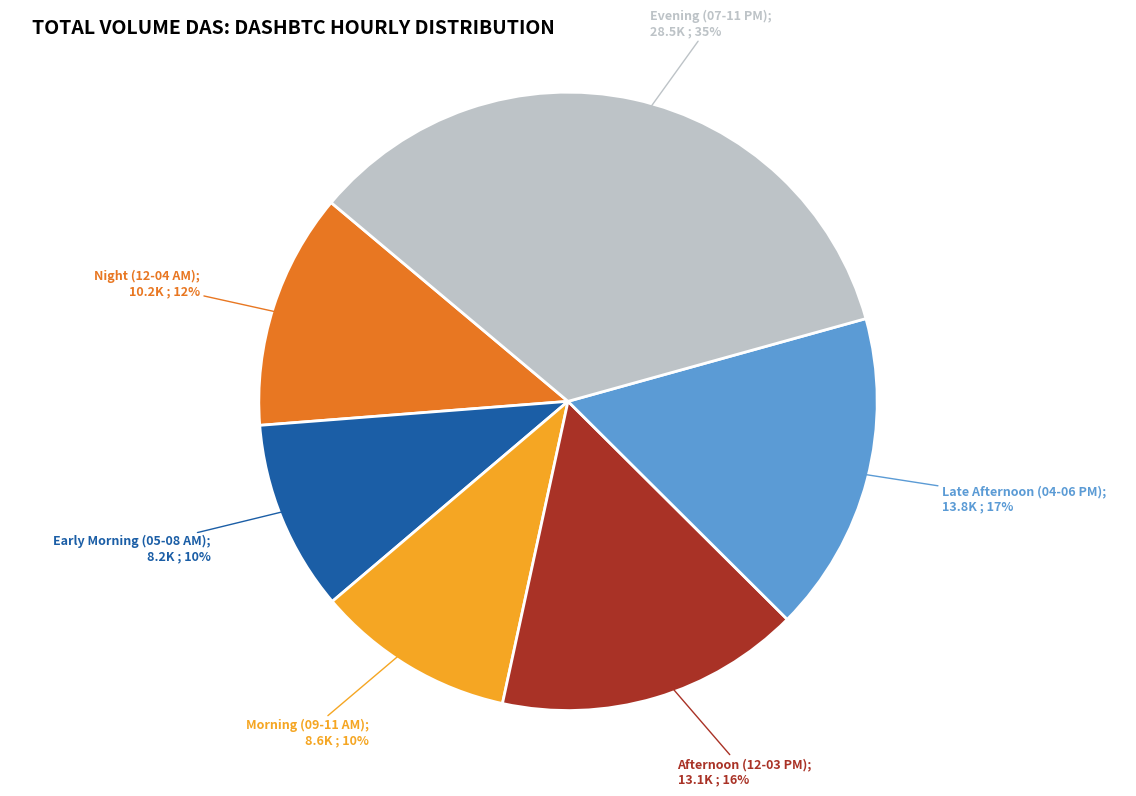

Is there a majority slice in this chart?

No